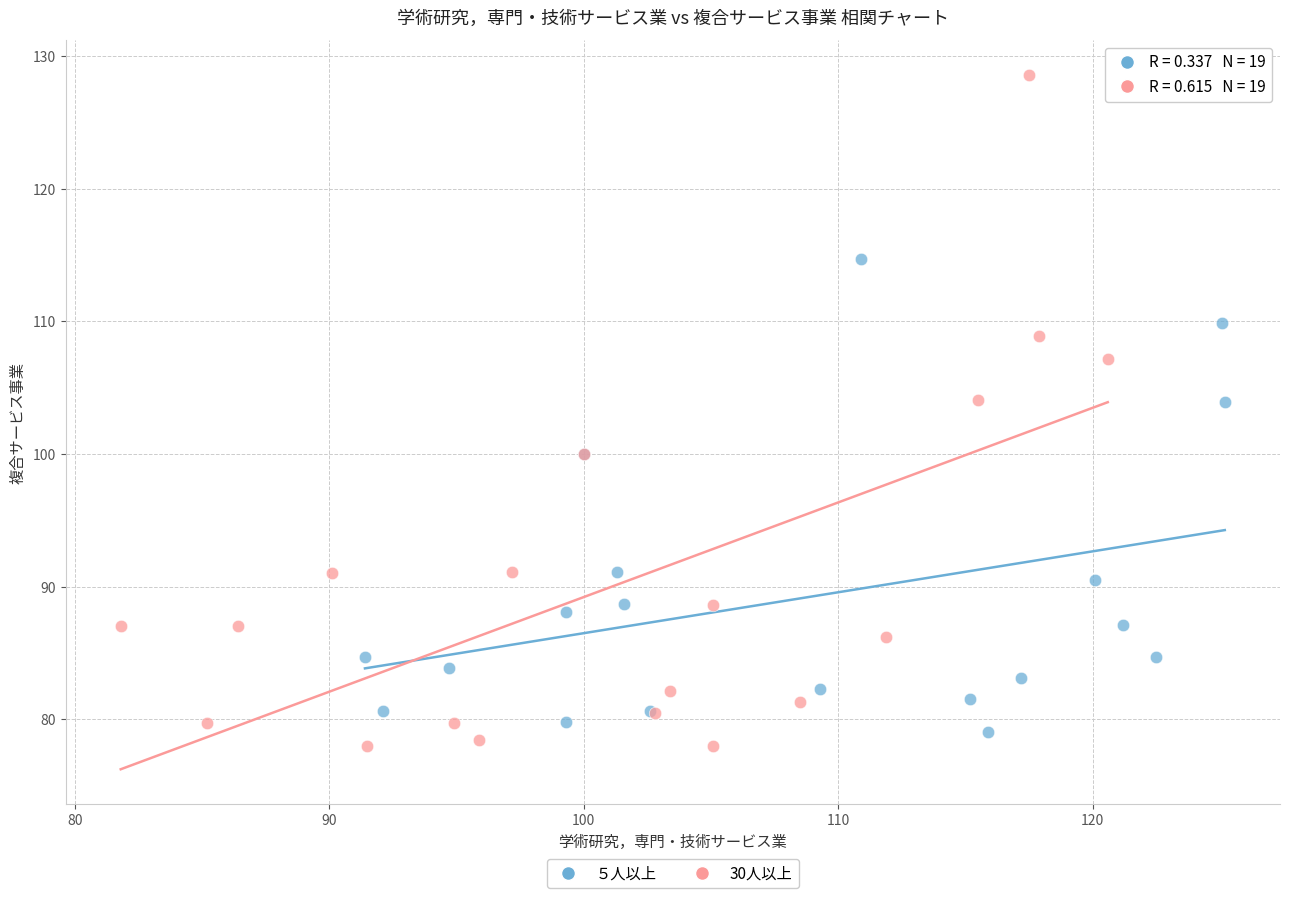

Which series reaches the maximum Y coordinate?

30人以上